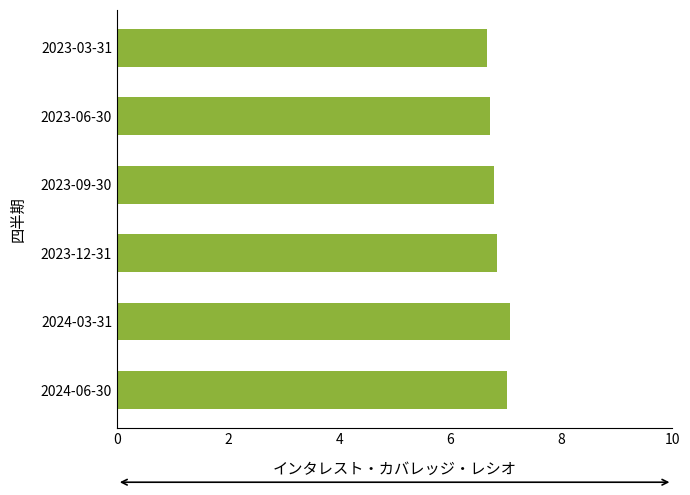

How many bars are there in total?

6